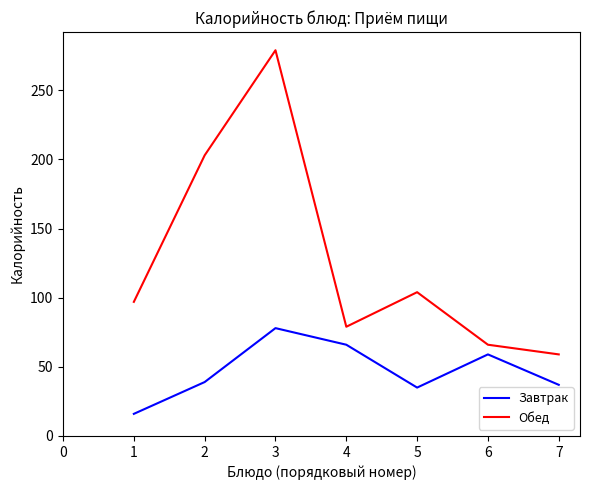

Where is Обед nearest to the value 169?

2